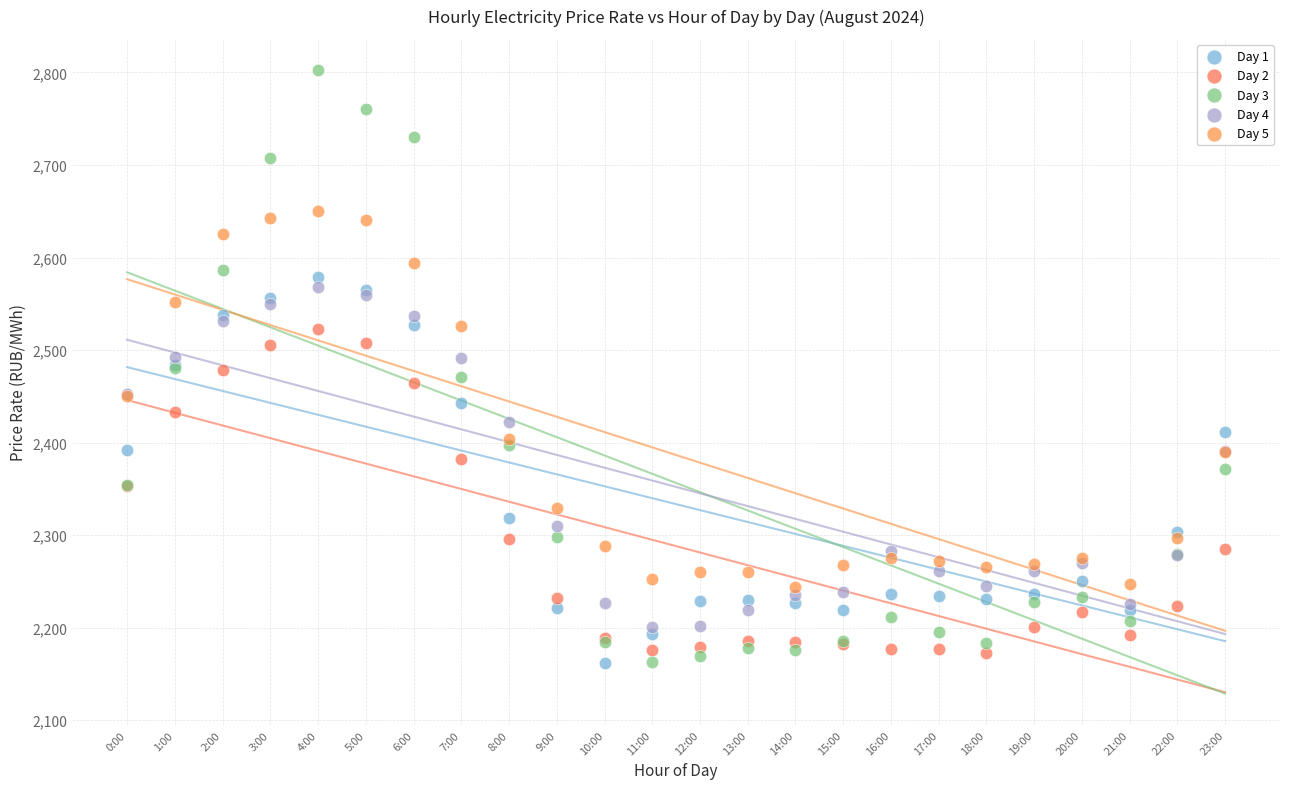

Which series has the largest Y range (max minus min)?

Day 3